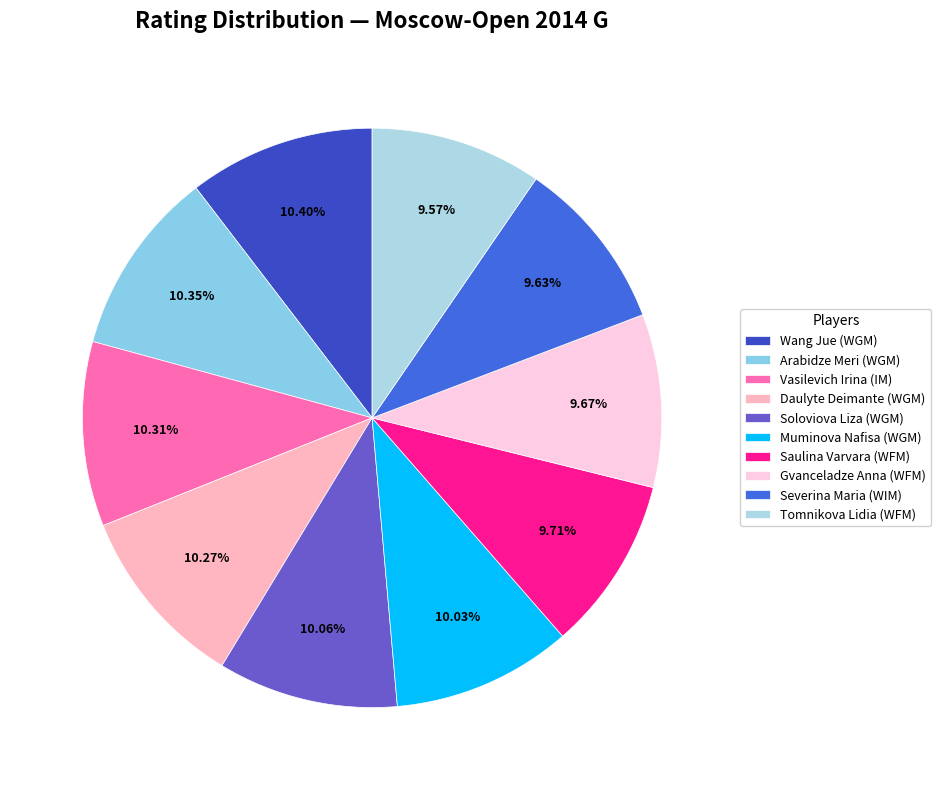

Which slice is the smallest?

Tomnikova Lidia (WFM)